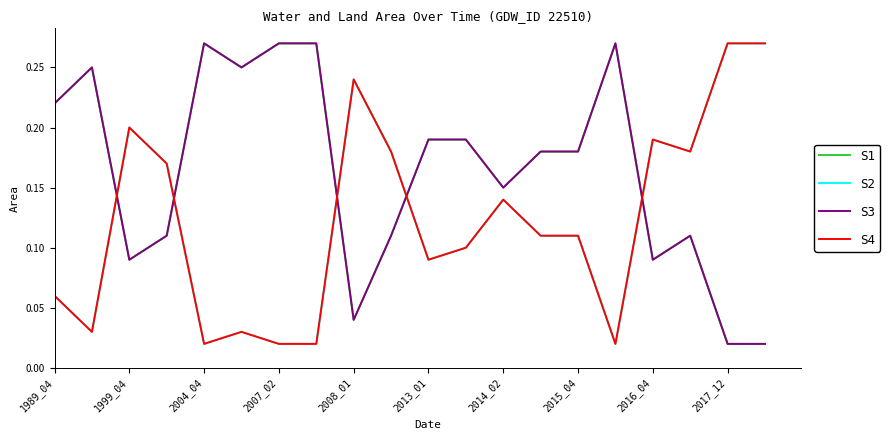

Which series has the largest total across all categories?

S1